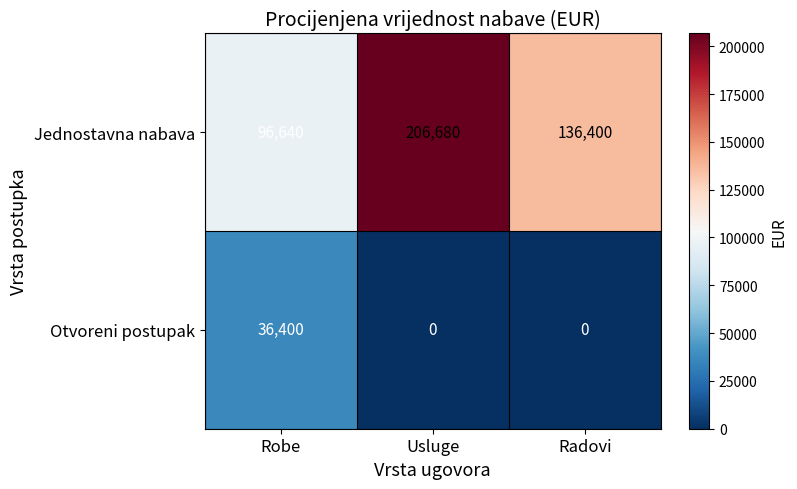

What is the greatest value displayed?

206680